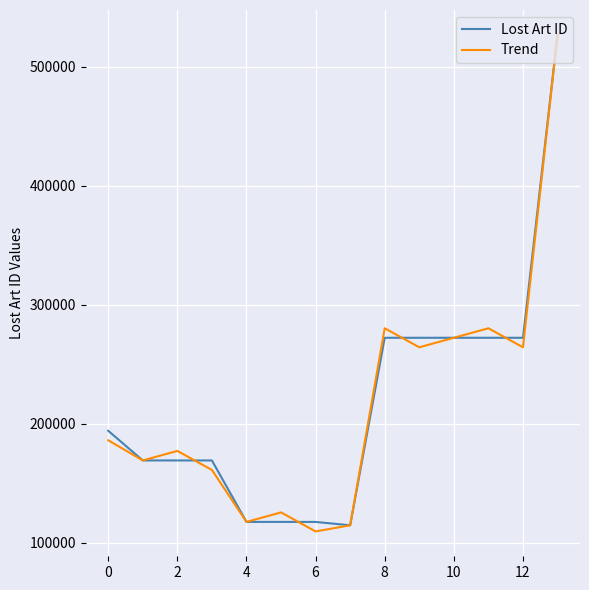

At which category is the sum across all series the highest?

13